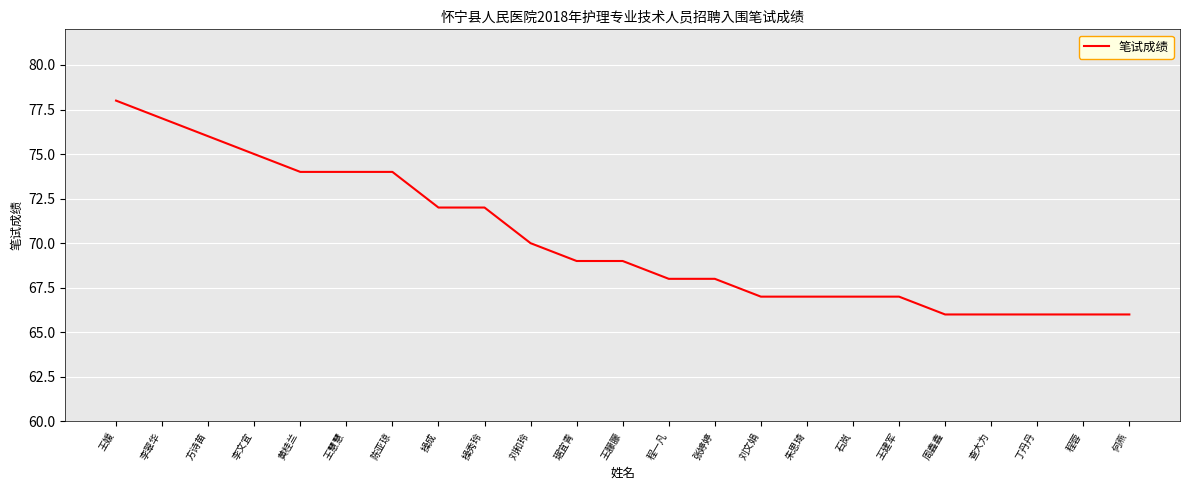

How many lines are shown in the chart?

1